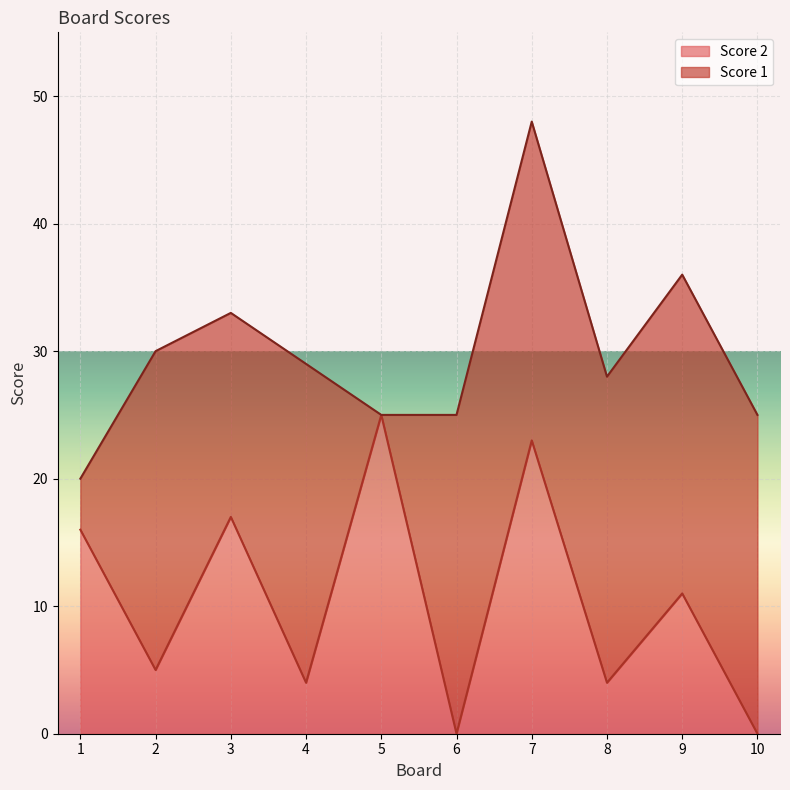

How many values are above zero?

8